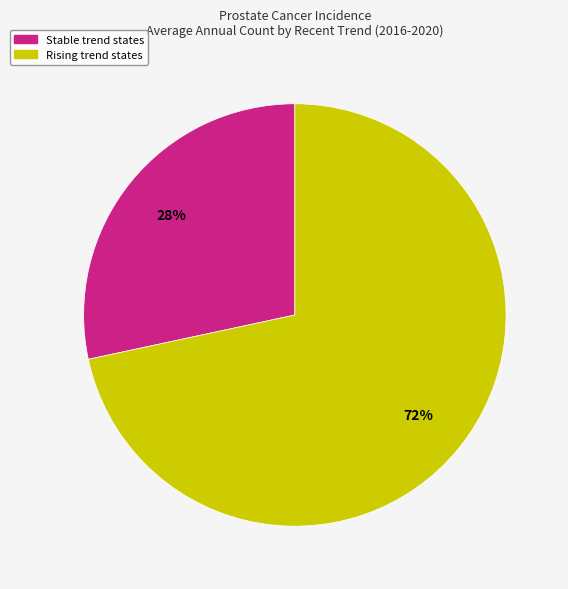

To the nearest percent, what is the average slice percentage?

50%